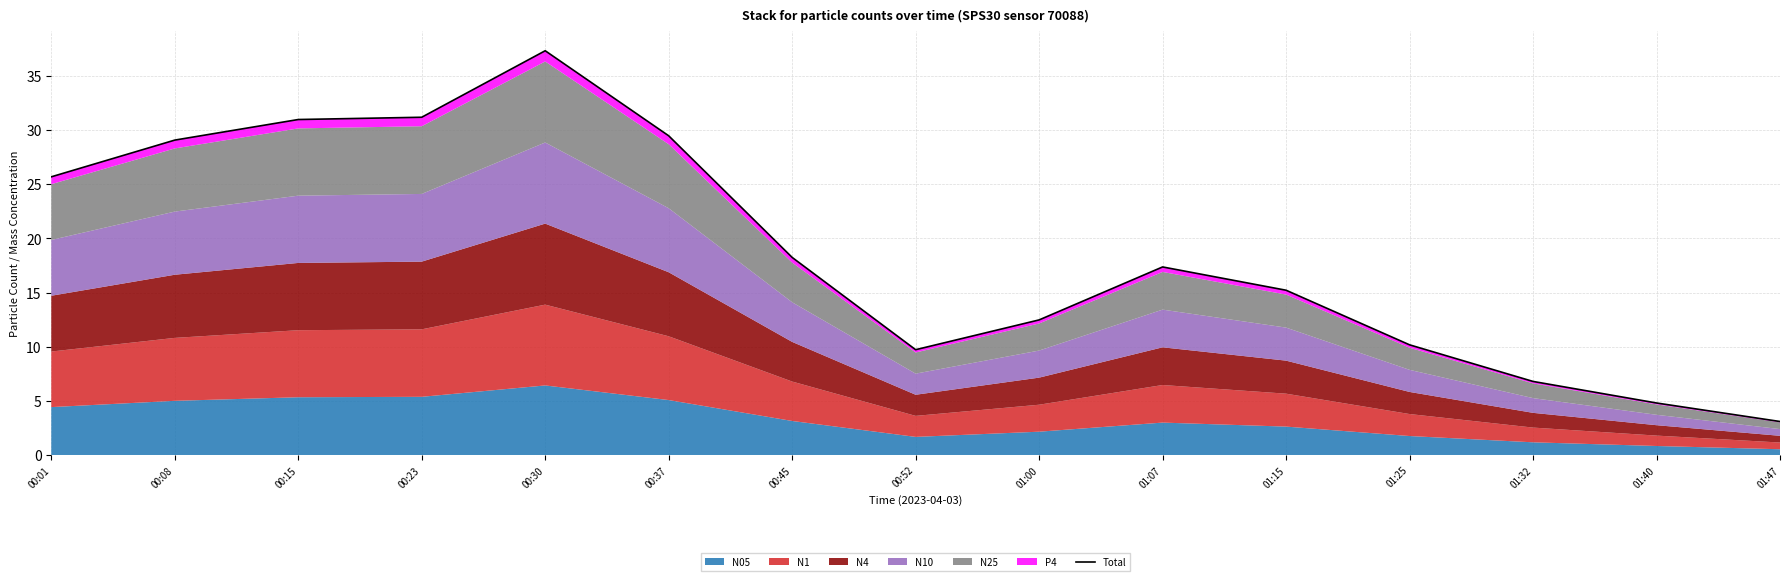

What is the greatest value displayed?

37.3